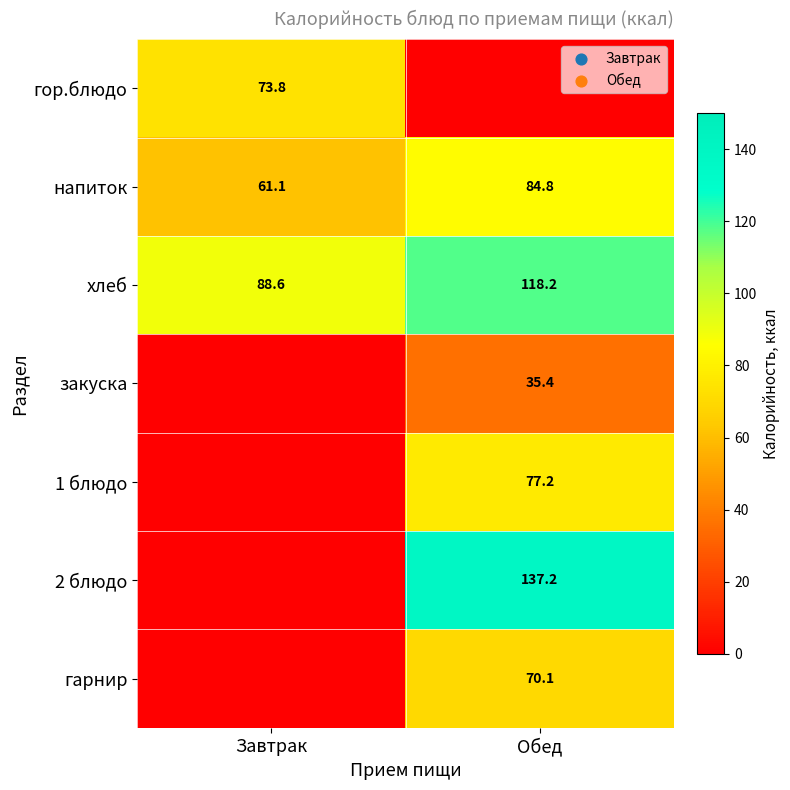

What is the sum of the напиток values at Обед and Завтрак?

145.9